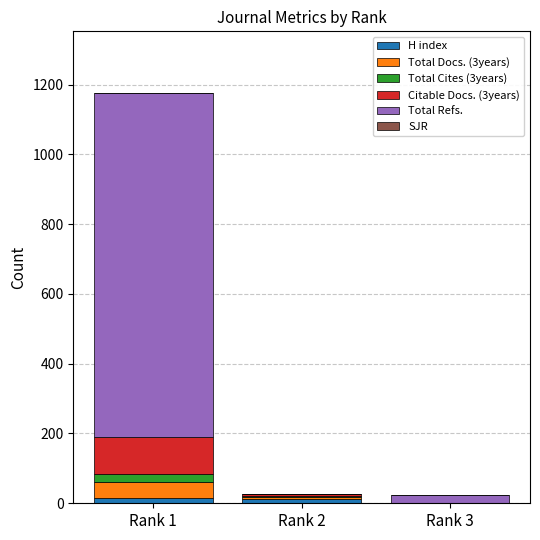

At which category is the sum across all series the highest?

Rank 1